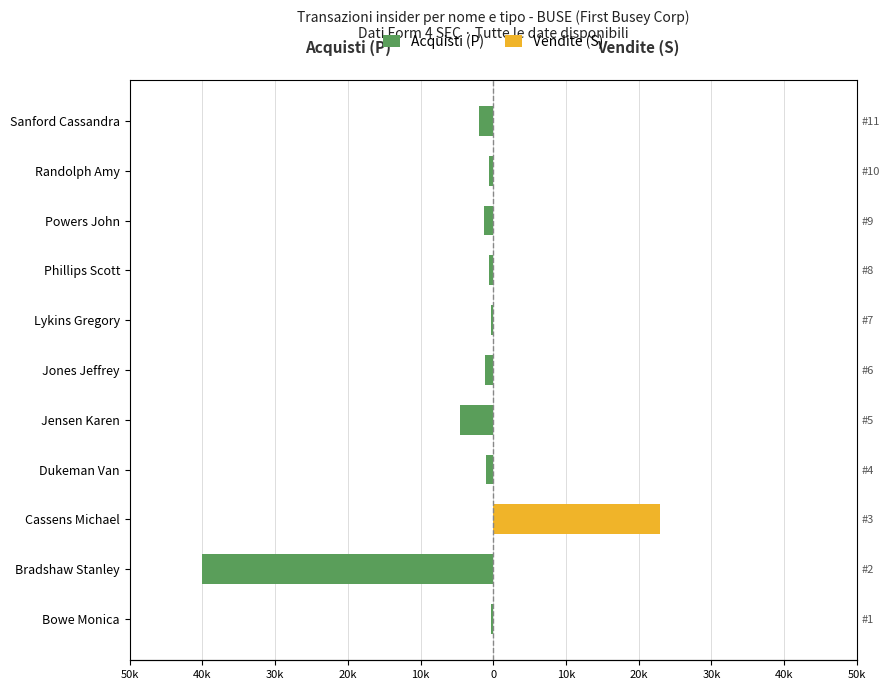

How many bars are there in total?

22